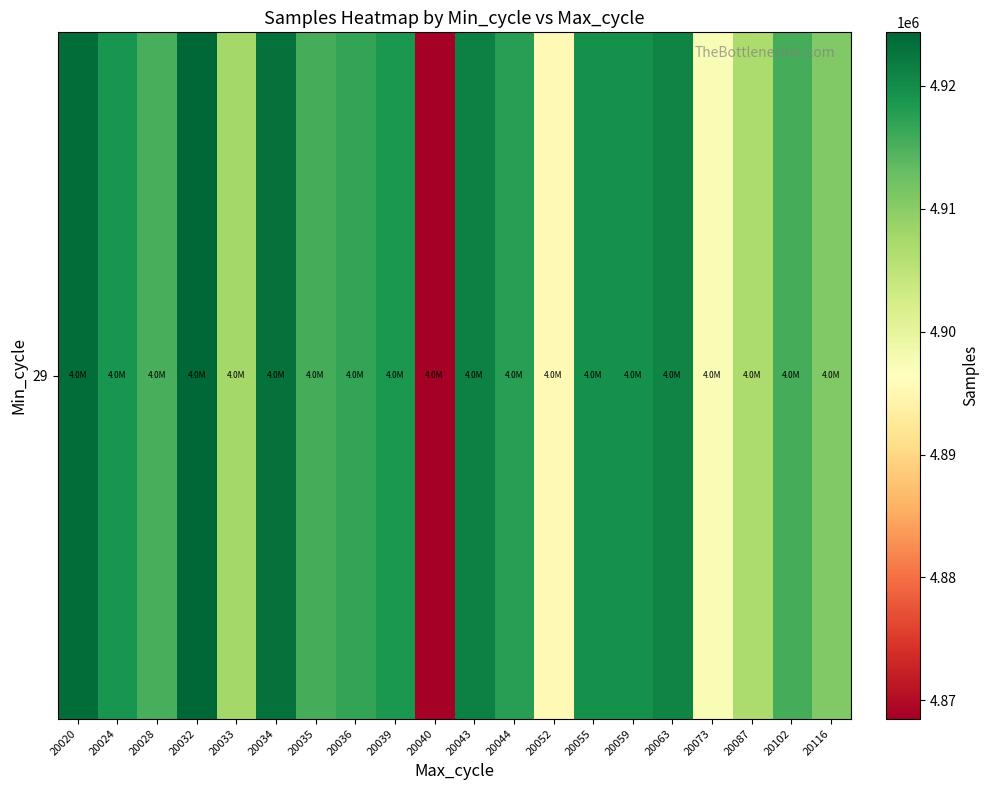

What is the greatest value displayed?

4924361